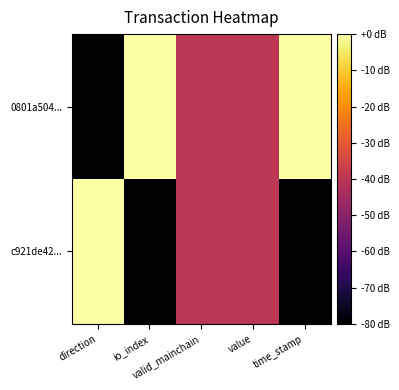

Reading left to right, extract all data points from this chart.

0801a504...: direction=-80	io_index=0	valid_mainchain=-40	value=-40	time_stamp=0
c921de42...: direction=0	io_index=-80	valid_mainchain=-40	value=-40	time_stamp=-80